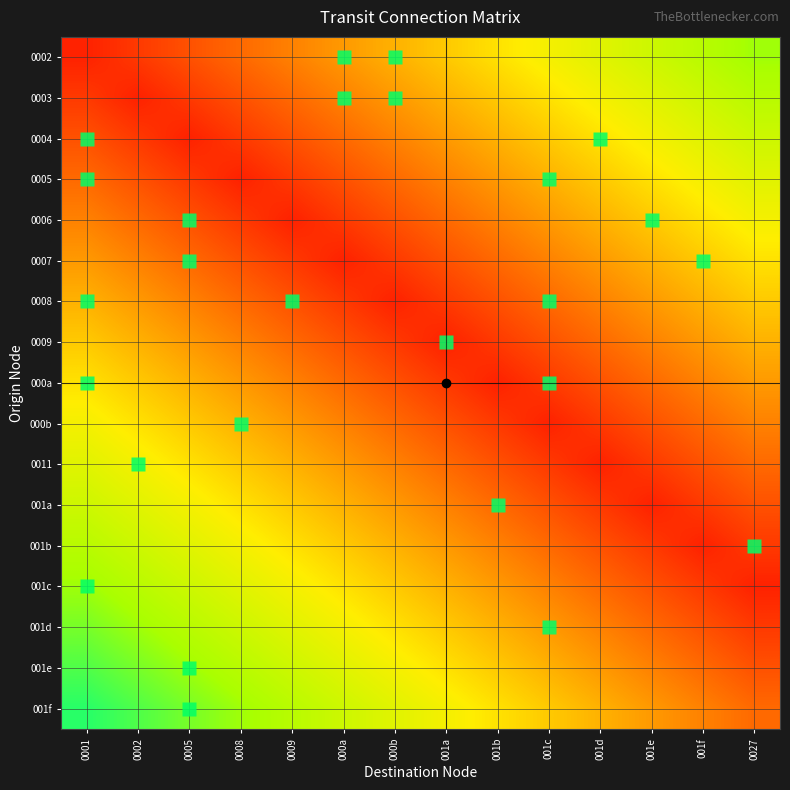

At how many categories does at least one series exceed 0?

14